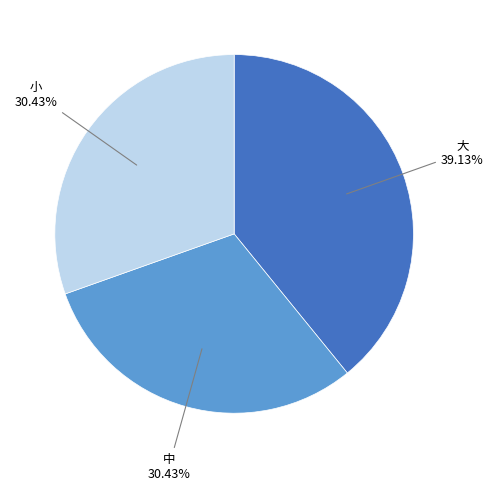

Count the number of slices in the pie.

3